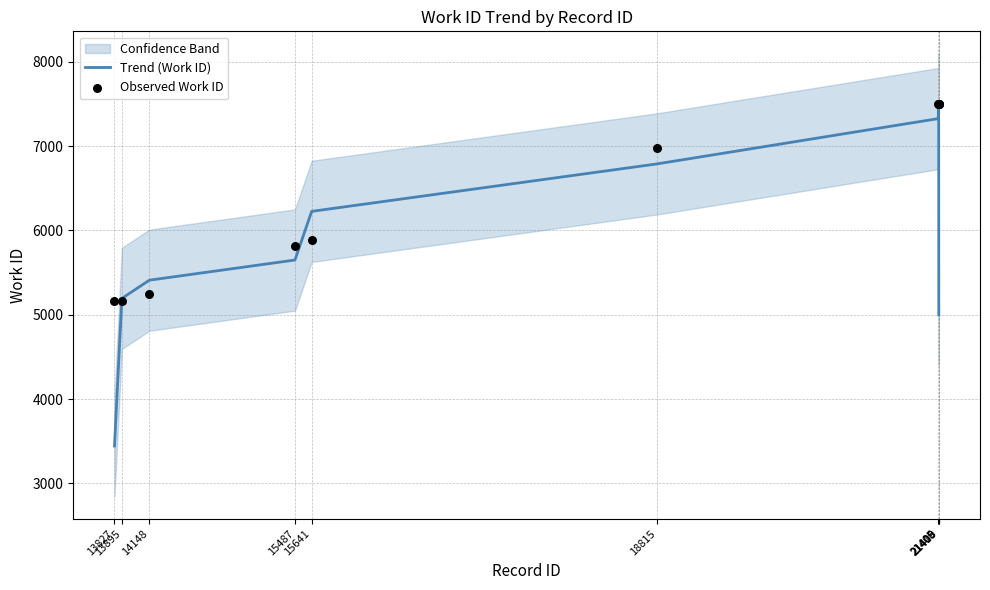

Is the value of Trend (Work ID) at 21409 greater than the value of Observed Work ID at 15487?

Yes